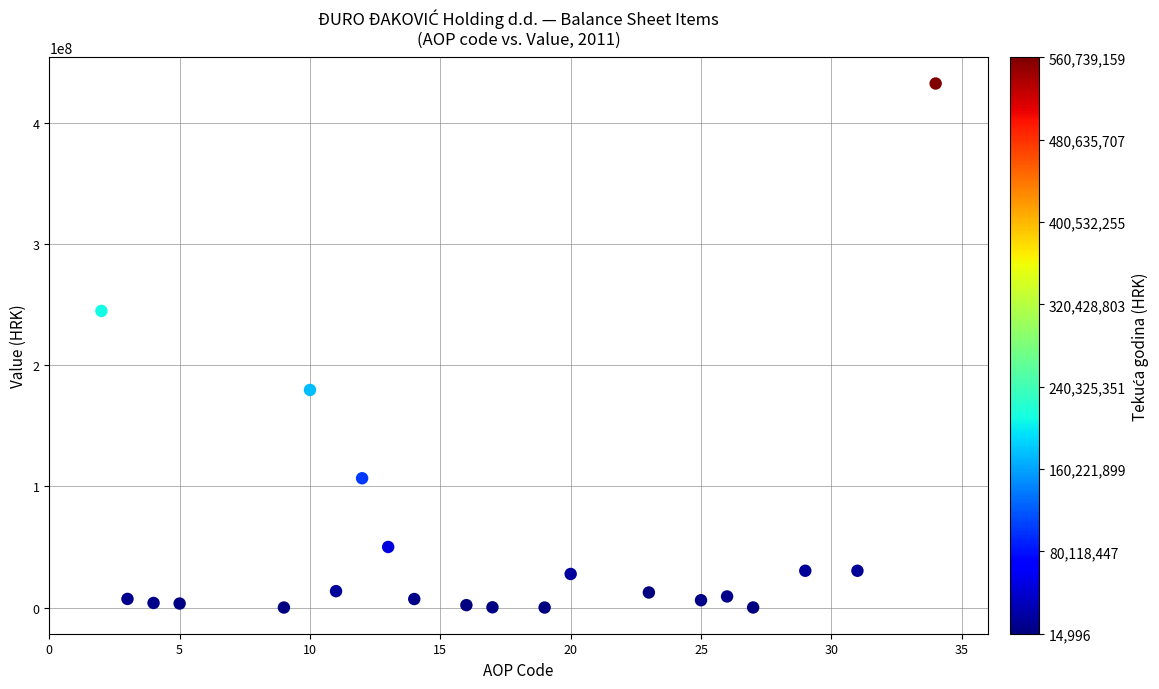

What is the range of X values (max minus min)?

32